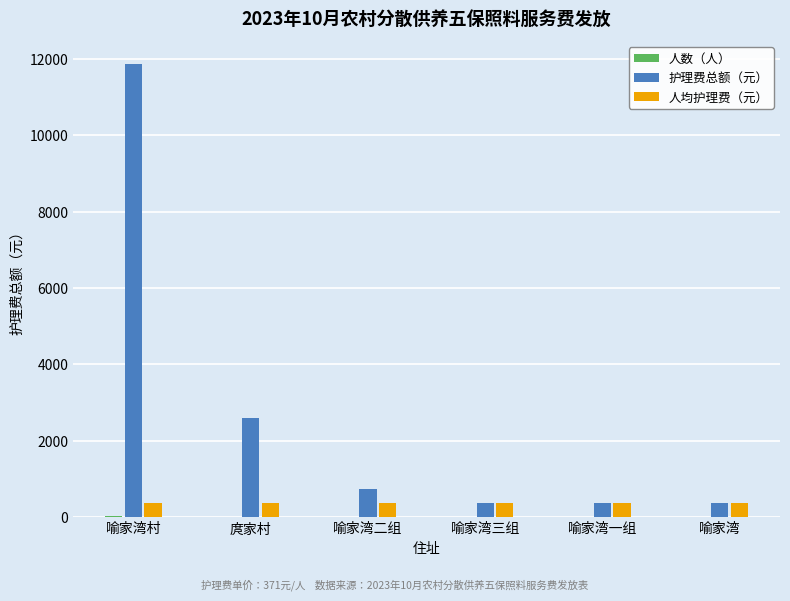

What is the sum of the 人均护理费（元） values at 喻家湾三组 and 庹家村?

742